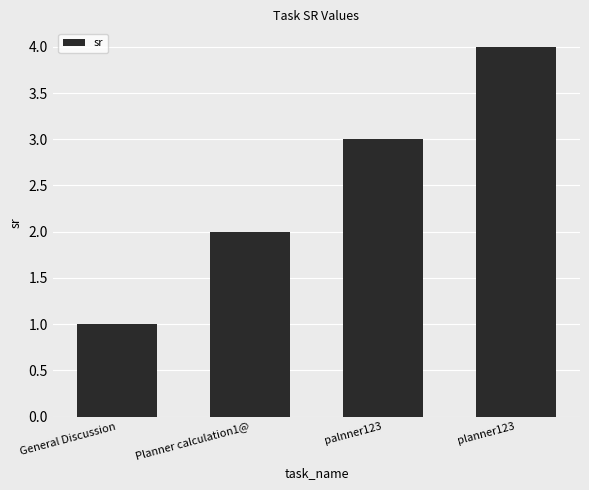

Reading right to left, list all the values displayed in this chart.

4	3	2	1